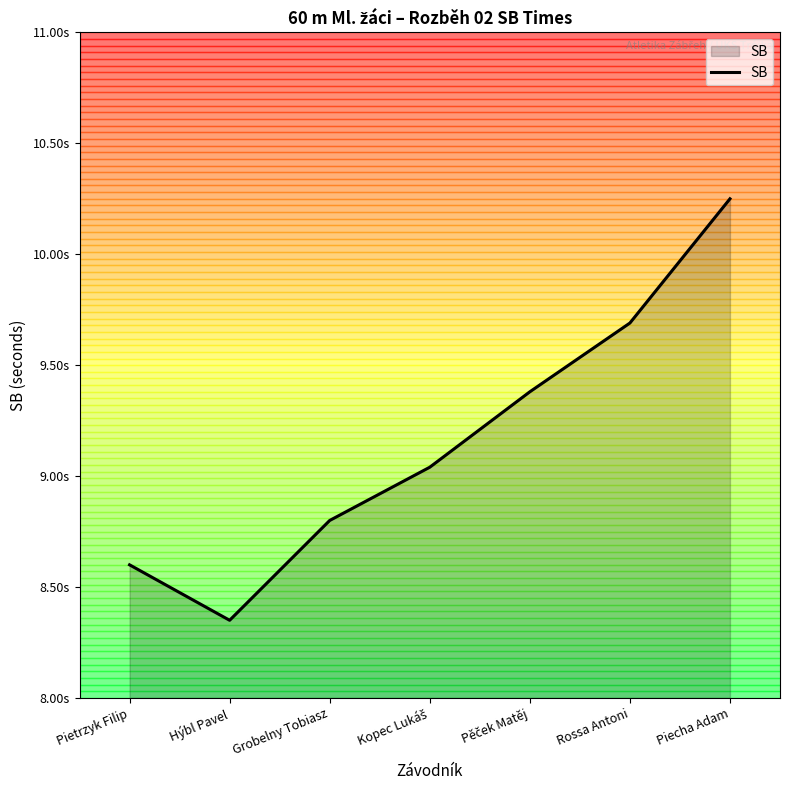

Is this an area chart (filled region under the line)?

Yes